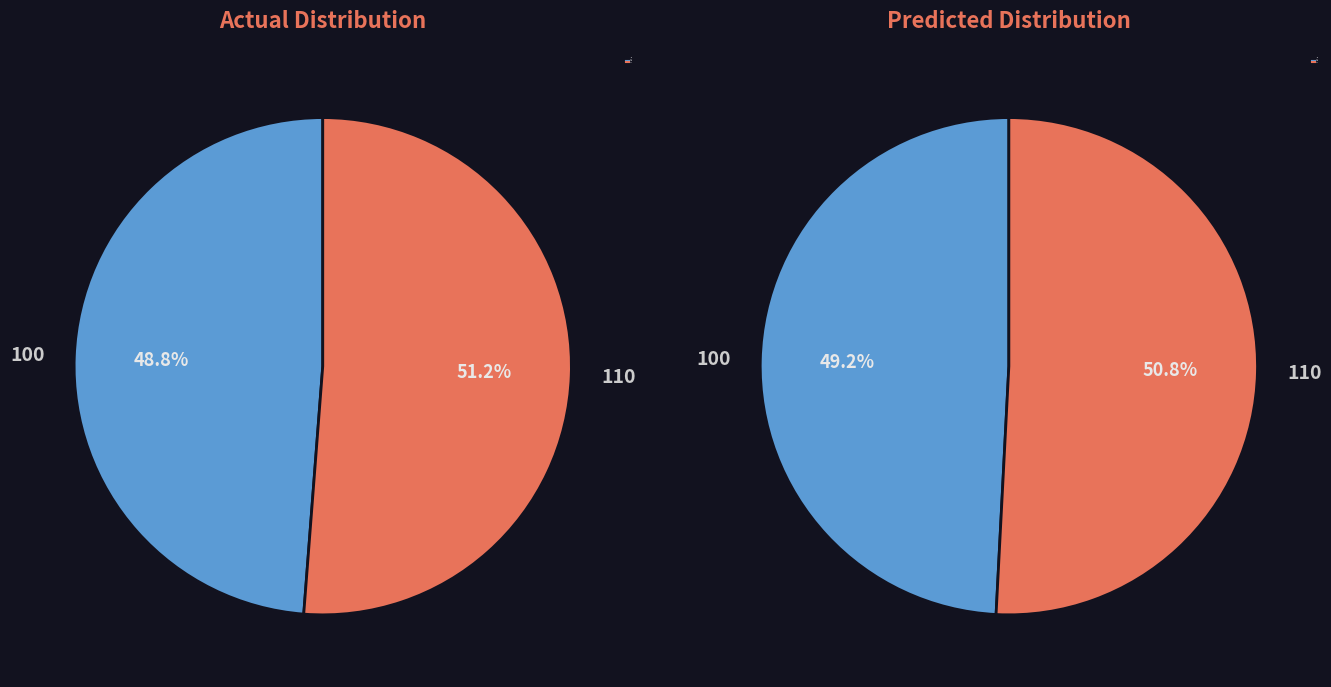

Is it true that 110 is 40% of the pie?

False